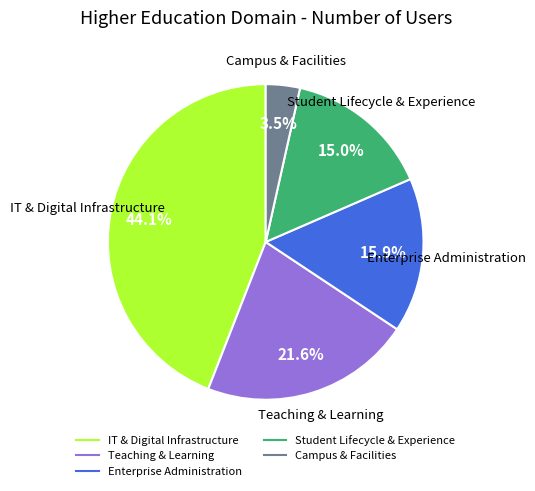

Is there a majority slice in this chart?

No